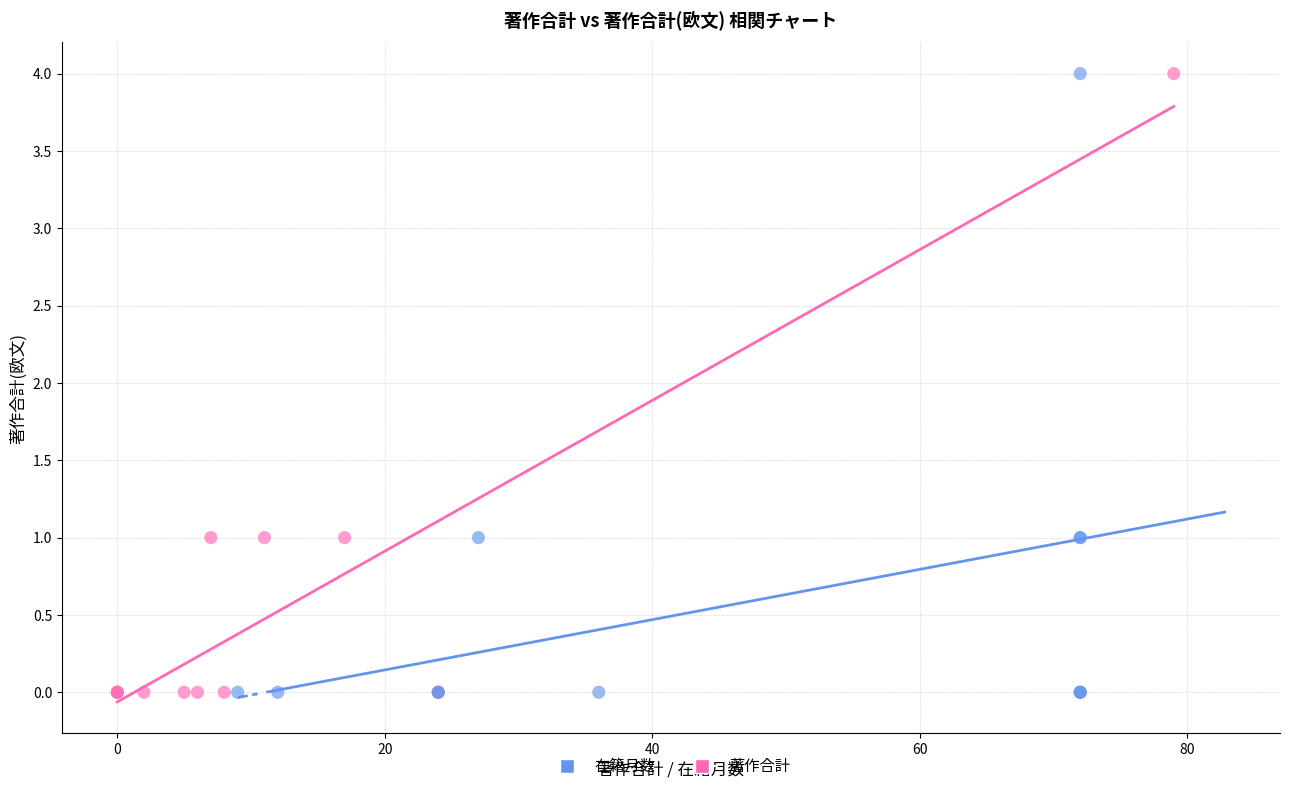

What are all the series names shown in the legend?

在籍月数, 著作合計